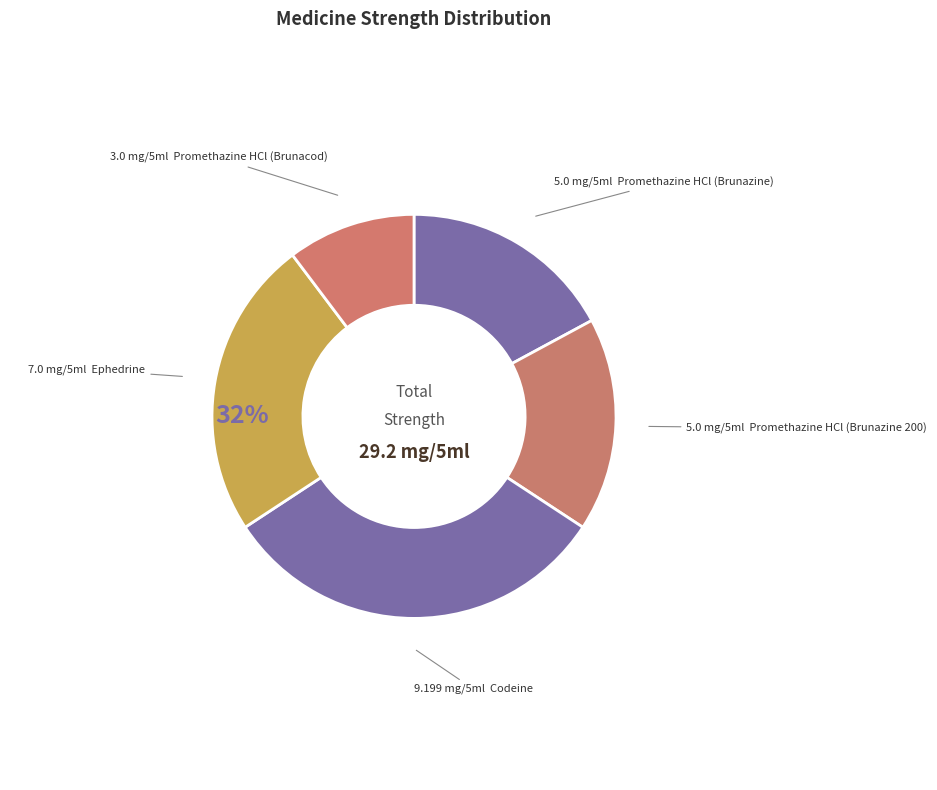

To the nearest percent, what percentage of the pie is Promethazine HCl (Brunazine)?

17%